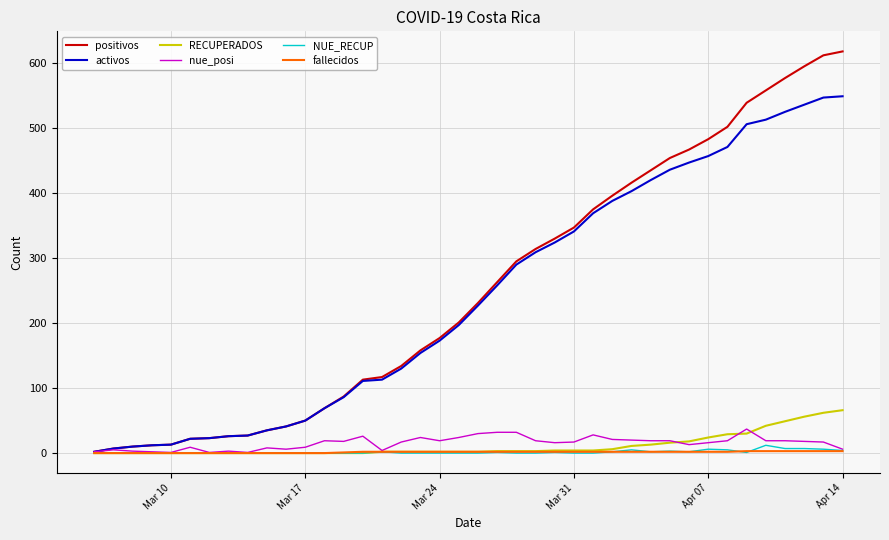

Count the number of data series in this chart.

6